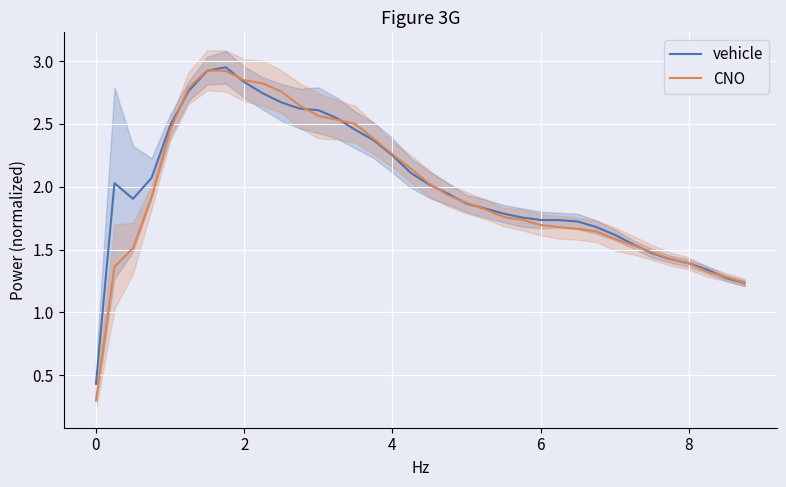

Is it true that vehicle equals 0.8 at 4?

False